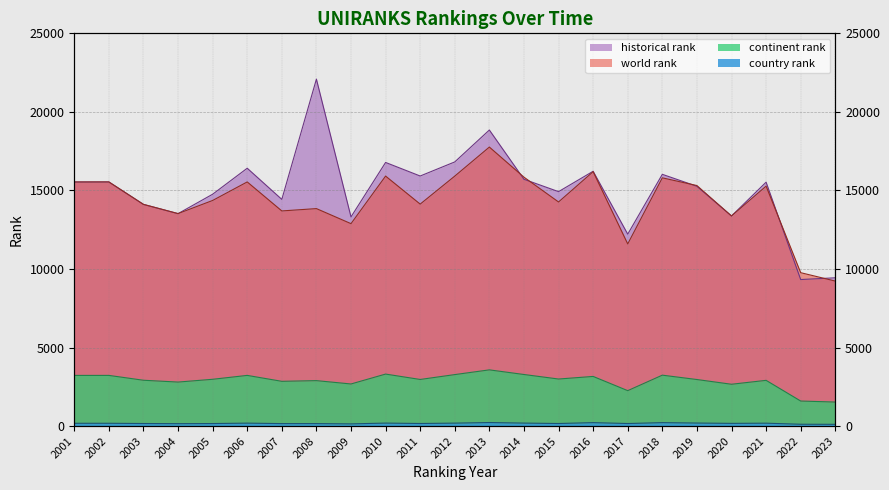

What is the difference between the maximum and minimum values in the historical rank series?

12758.0